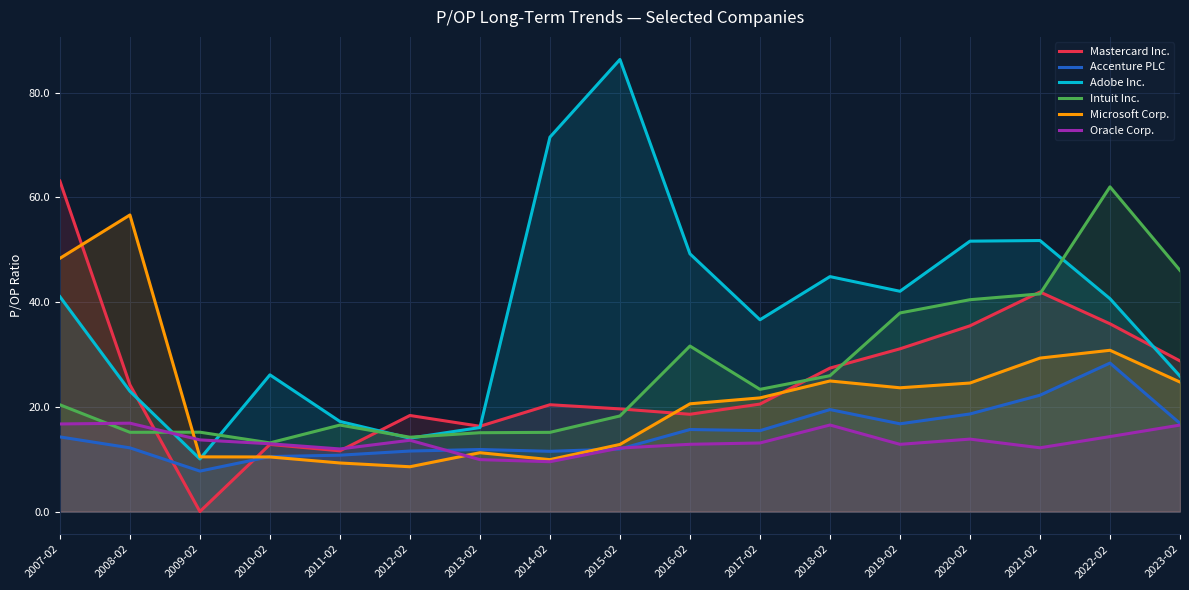

How many lines are shown in the chart?

6